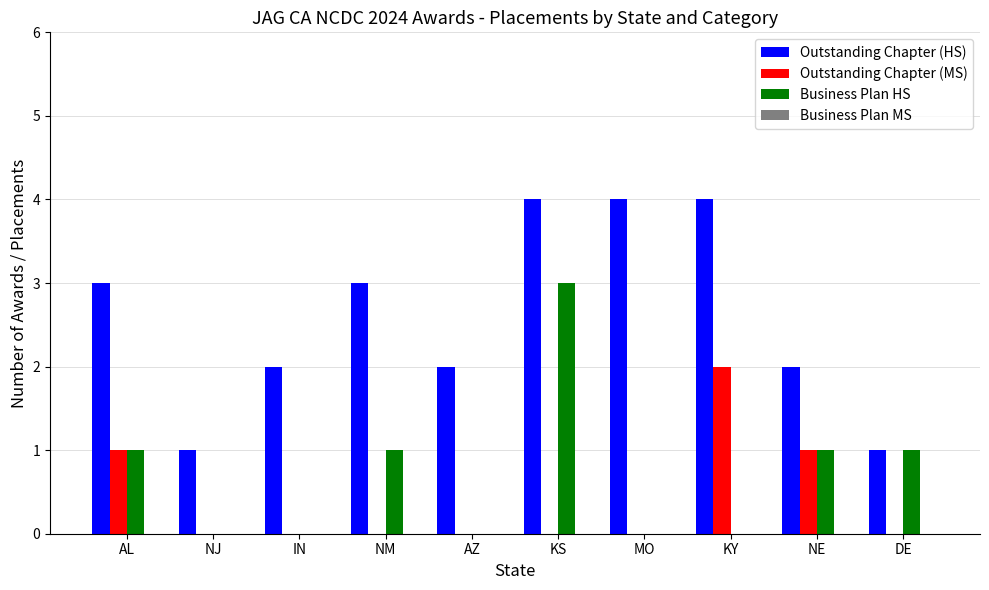

Reading left to right, what are all the values shown in this chart?

Outstanding Chapter (HS): AL=3	NJ=1	IN=2	NM=3	AZ=2	KS=4	MO=4	KY=4	NE=2	DE=1
Outstanding Chapter (MS): AL=1	NJ=0	IN=0	NM=0	AZ=0	KS=0	MO=0	KY=2	NE=1	DE=0
Business Plan HS: AL=1	NJ=0	IN=0	NM=1	AZ=0	KS=3	MO=0	KY=0	NE=1	DE=1